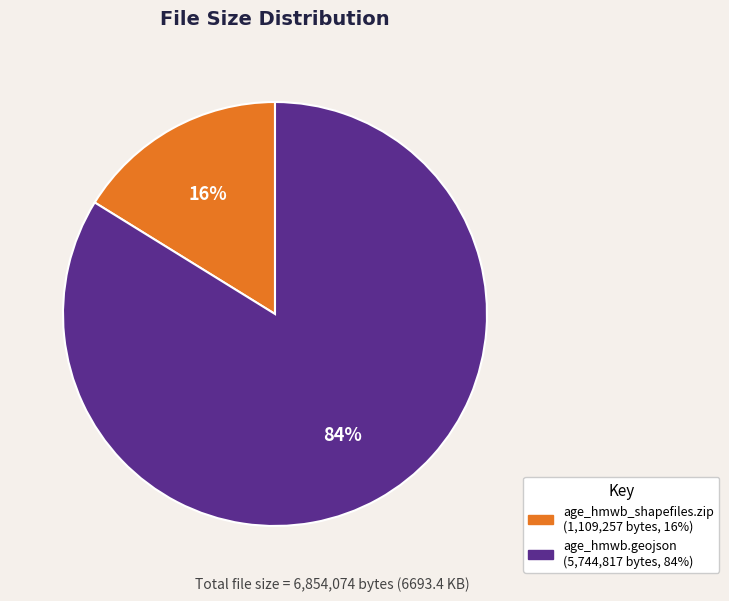

Which slice is the largest?

age_hmwb.geojson